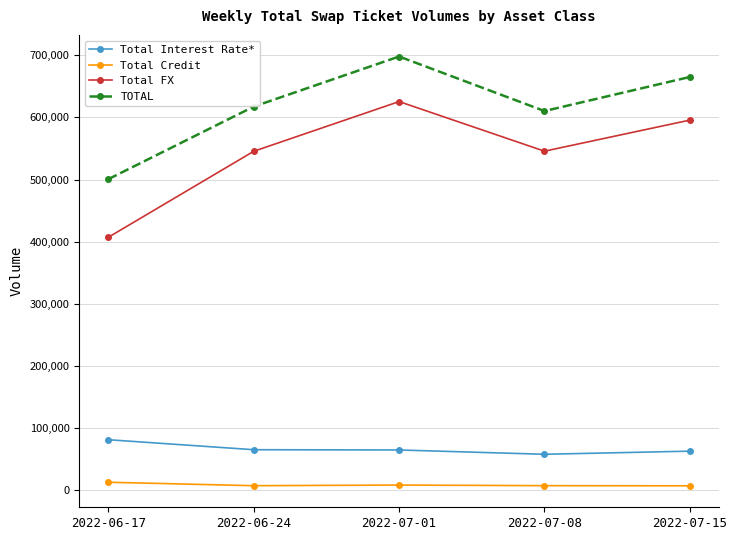

List the series in order of their peak value, highest first.

TOTAL, Total FX, Total Interest Rate*, Total Credit